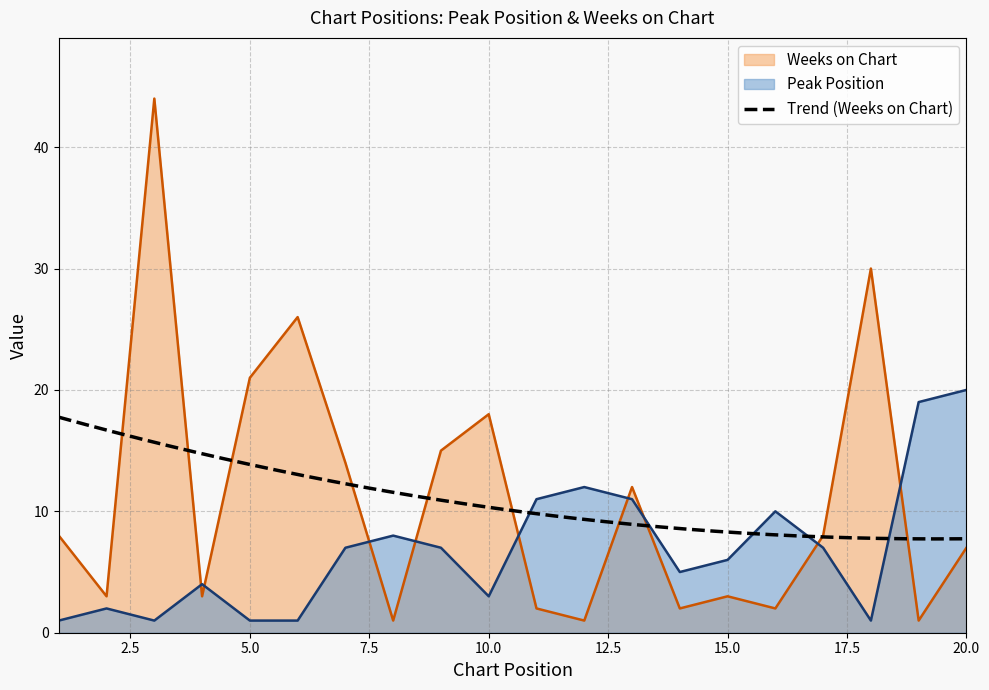

Reading left to right, extract all data points from this chart.

Peak Position: 1	2	1	4	1	1	7	8	7	3	11	12	11	5	6	10	7	1	19	20
Weeks on Chart: 8	3	44	3	21	26	14	1	15	18	2	1	12	2	3	2	8	30	1	7